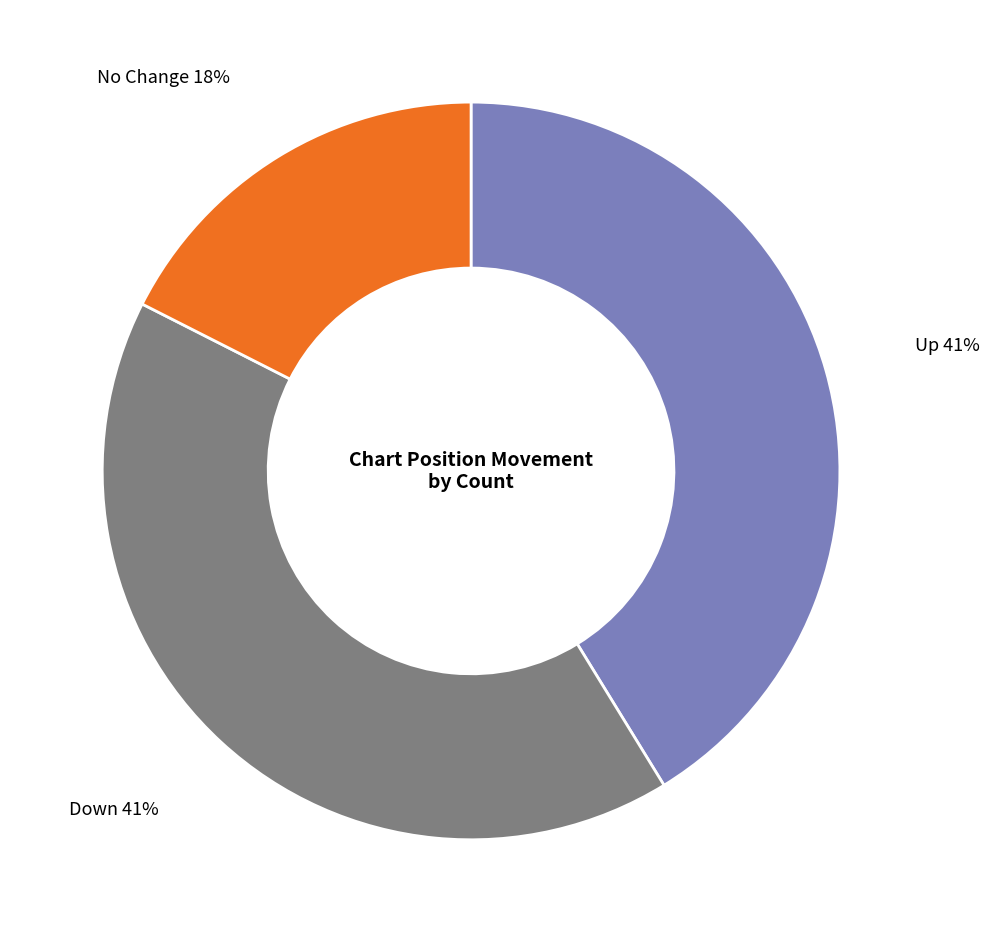

To the nearest percent, what is the average slice percentage?

33%